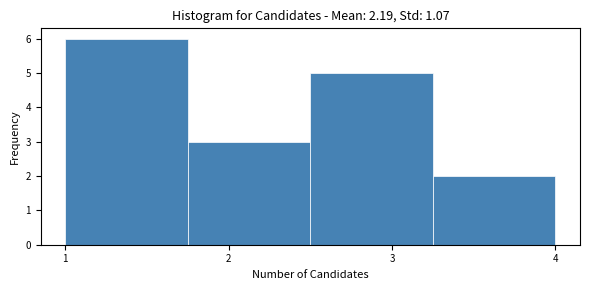

Which range on the x-axis has the tallest bar?

1.00 to 1.75